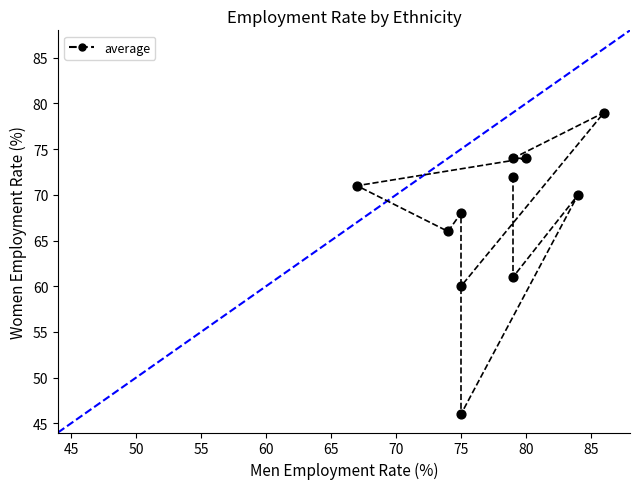

What Y value in the scatter plot is closest to 62?

61